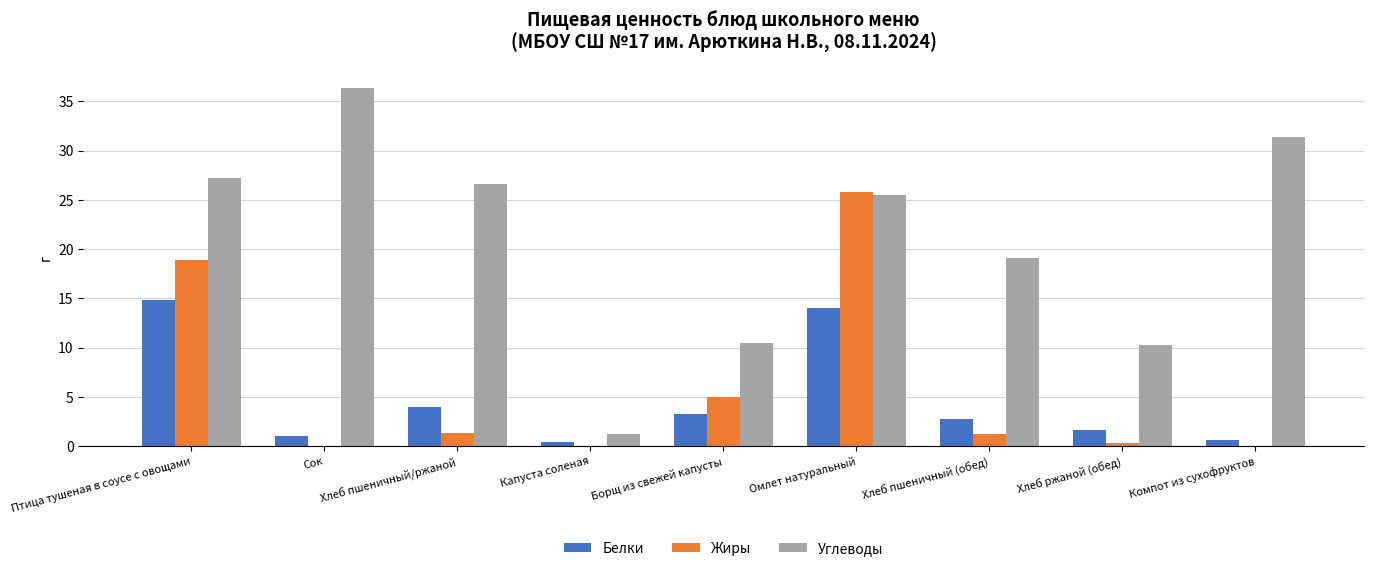

At which label does Белки reach its peak?

Птица тушеная в соусе с овощами